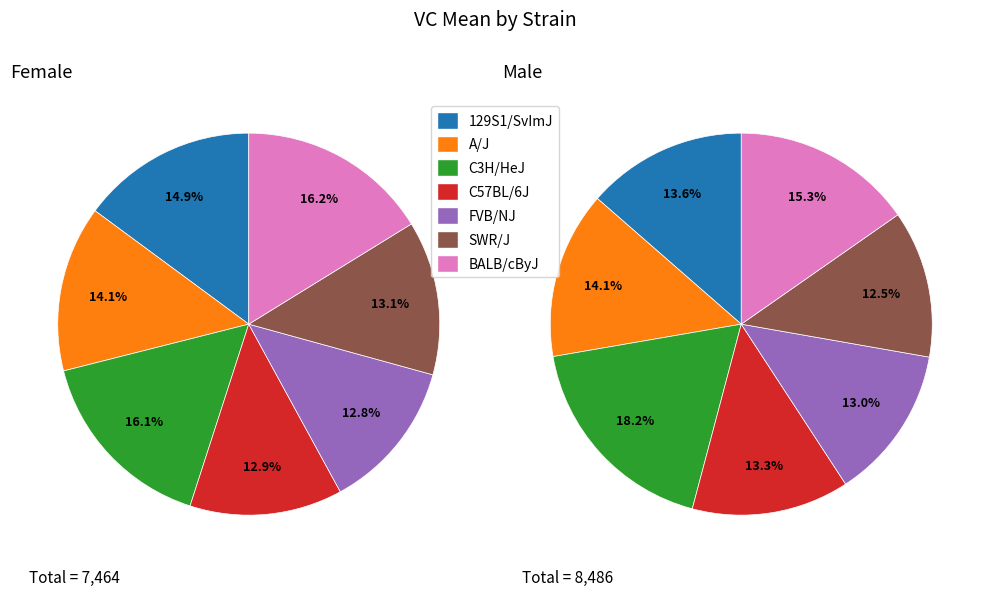

Count the number of slices in the pie.

7